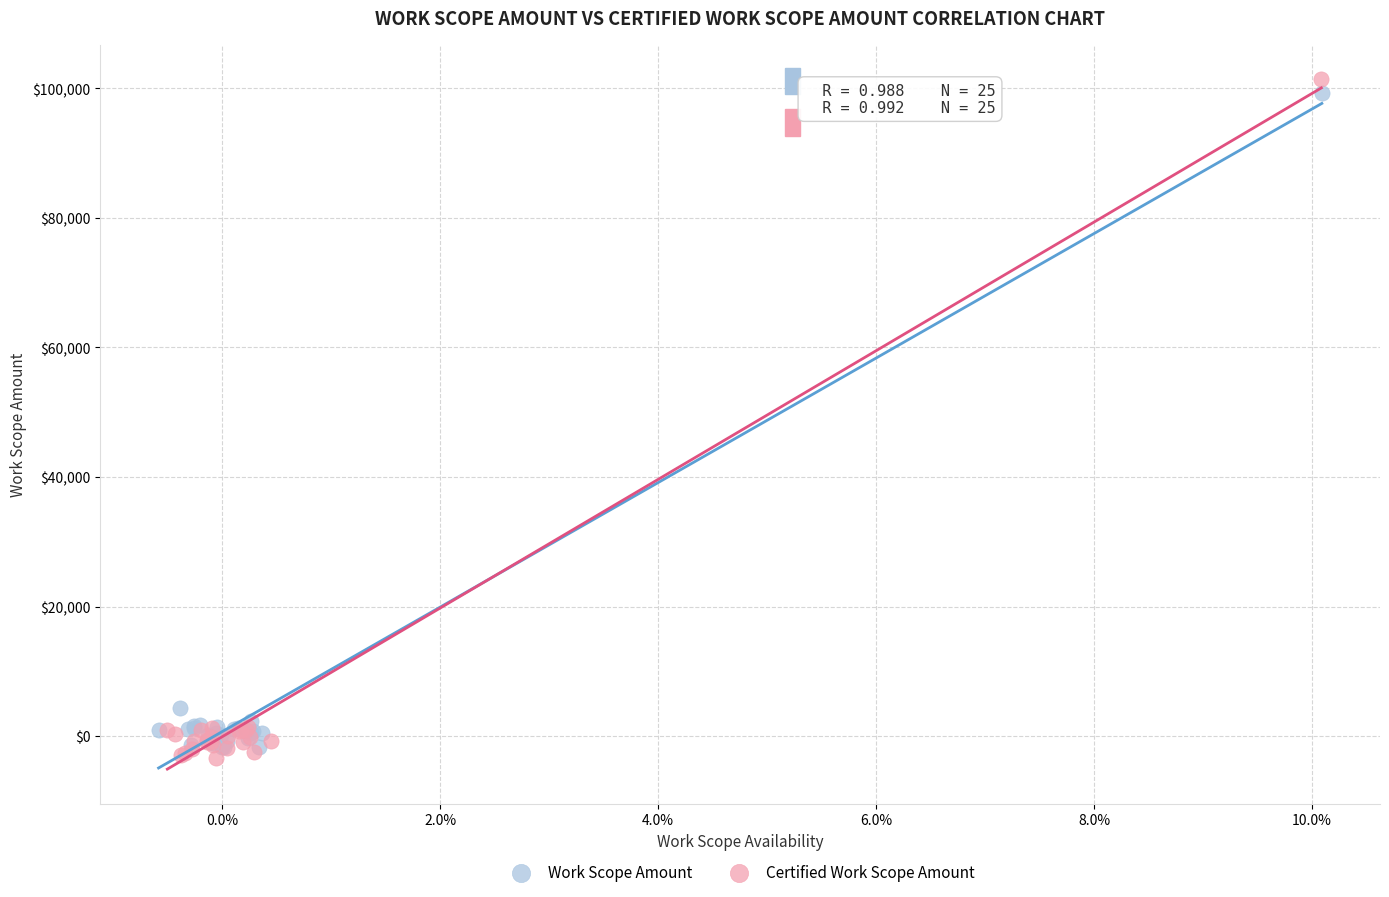

Which series has the widest spread of Y values?

Certified Work Scope Amount